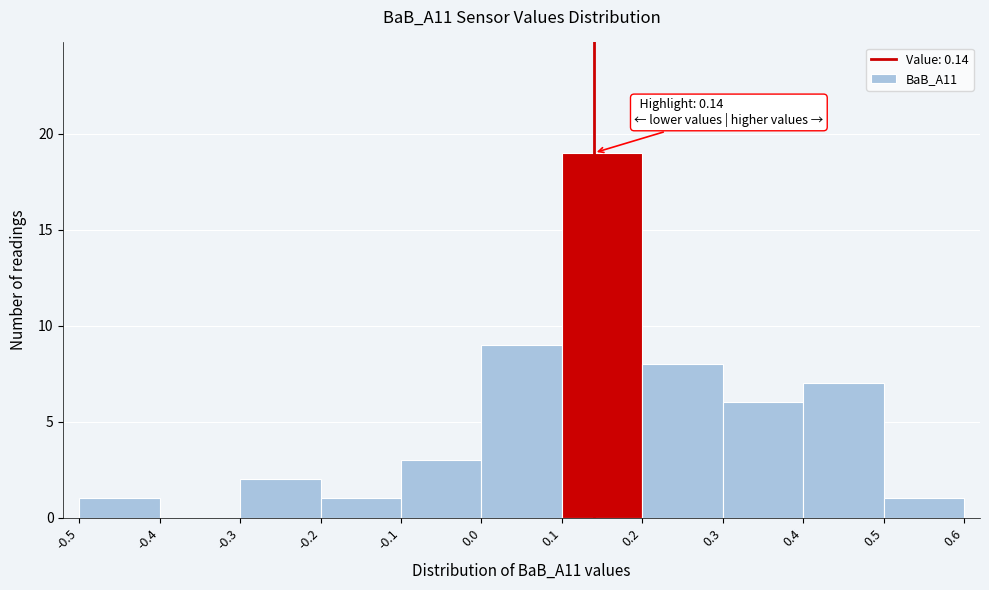

Which range on the x-axis has the tallest bar?

0.1 to 0.2